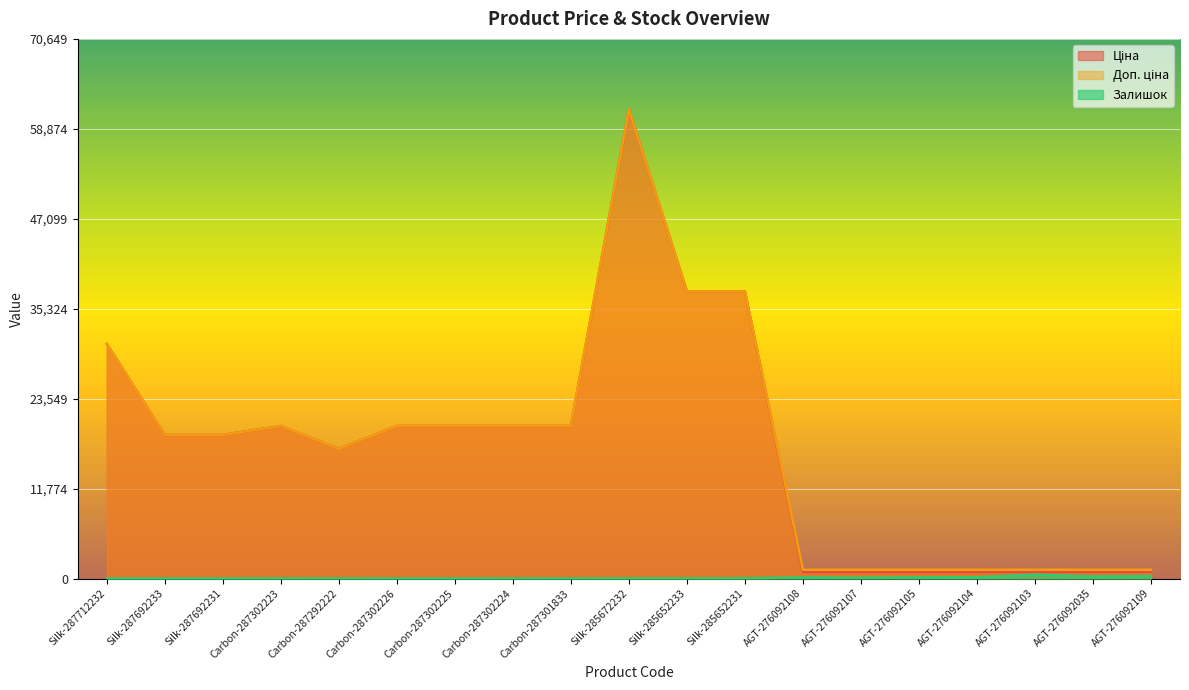

At AGT-276092035, list the series in order from largest to smallest.

Доп. ціна, Ціна, Залишок